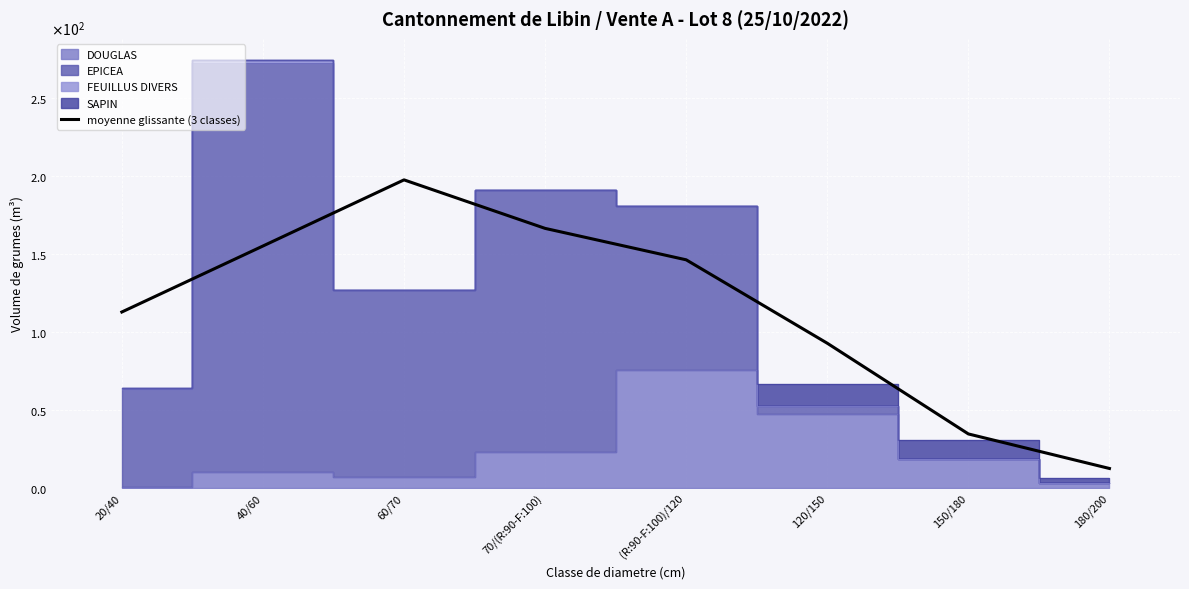

List the labels in order of value, smallest first.

180/200, 150/180, 120/150, 20/40, (R:90-F:100)/120, 40/60, 70/(R:90-F:100), 60/70